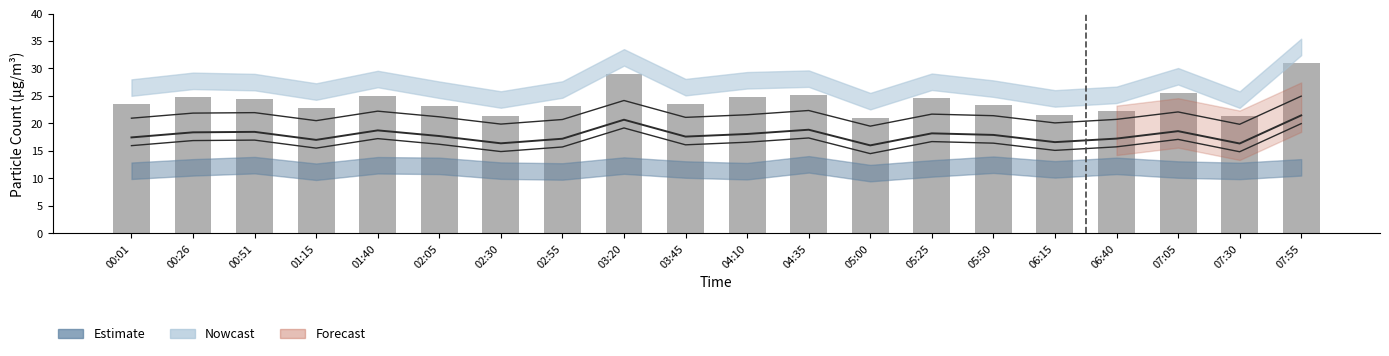

At how many categories does at least one series exceed 17?

20